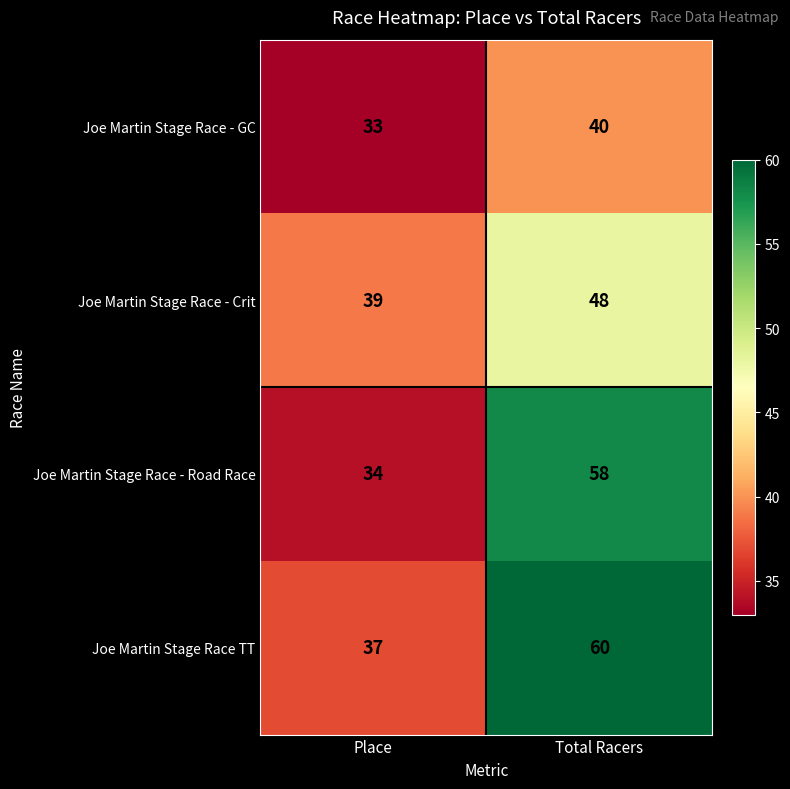

What is the difference between the Joe Martin Stage Race - Road Race values at Total Racers and Place?

24